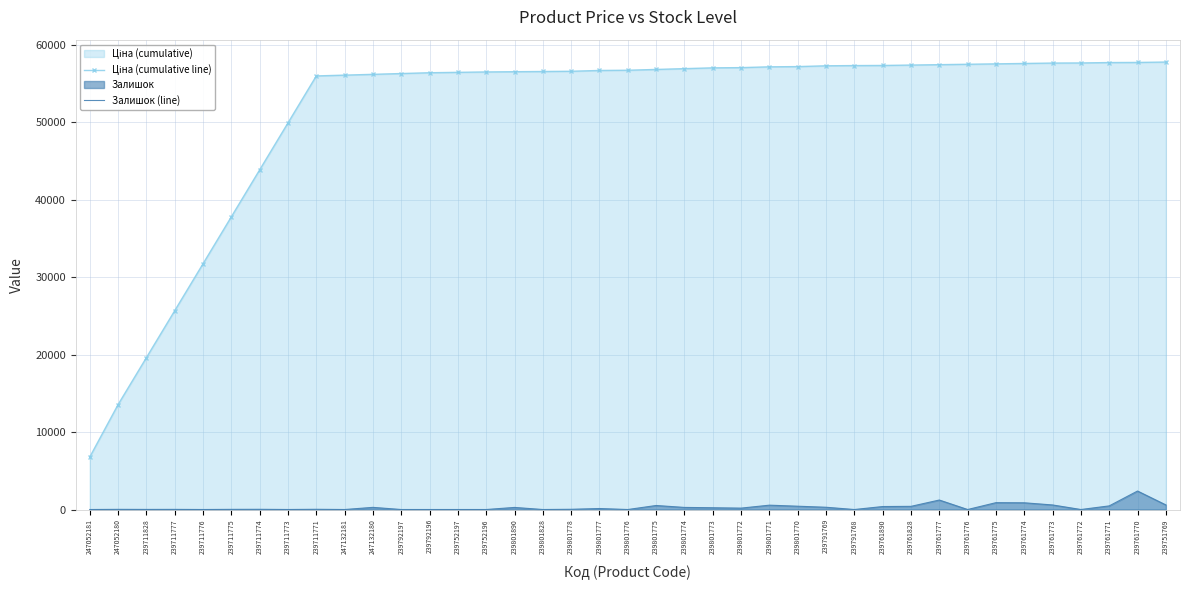

What is the difference between the maximum and minimum values in the Ціна (cumulative line) series?

50986.8